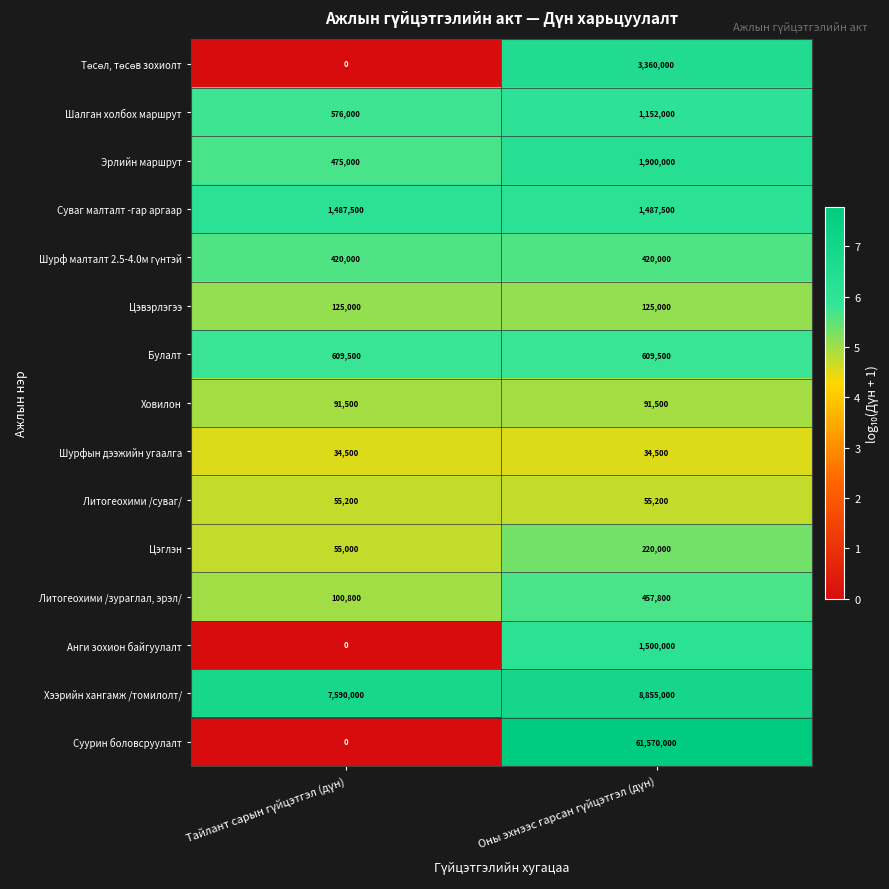

Which series has the widest spread of values?

Суурин боловсруулалт